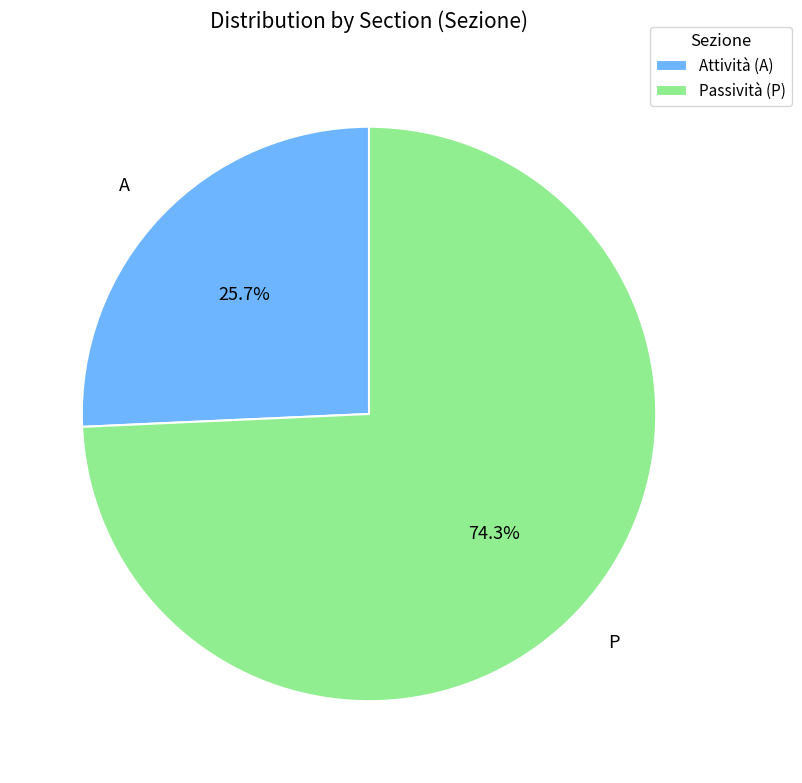

Count the number of slices in the pie.

2